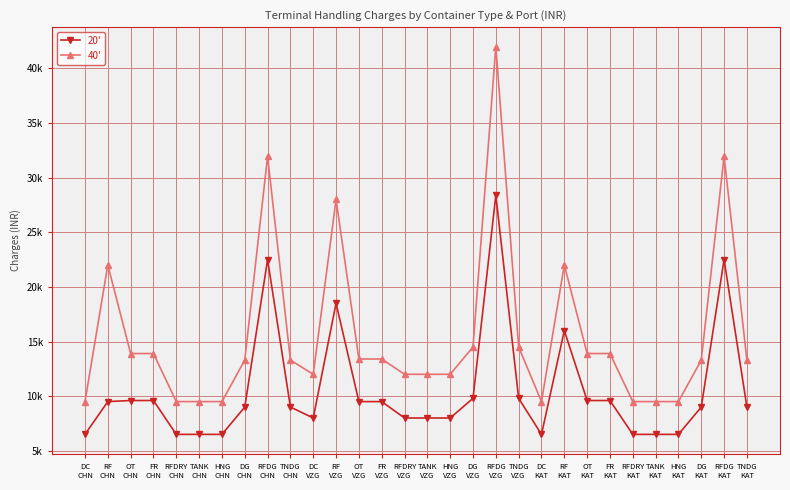

The value of 40' at DG
KAT is 13300. True or false?

True